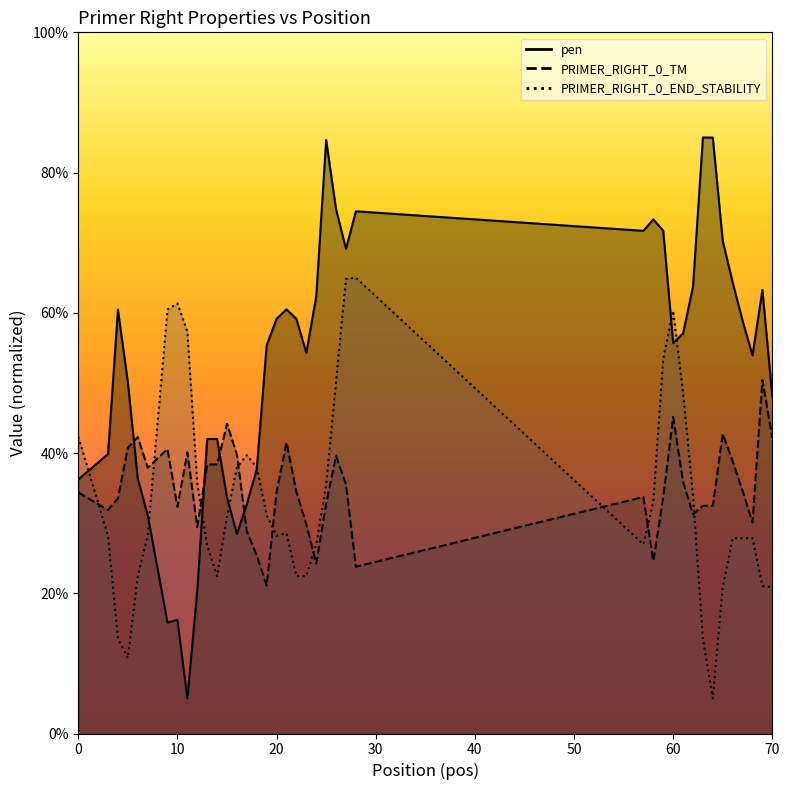

At which category does PRIMER_RIGHT_0_TM reach its first local valley?

3